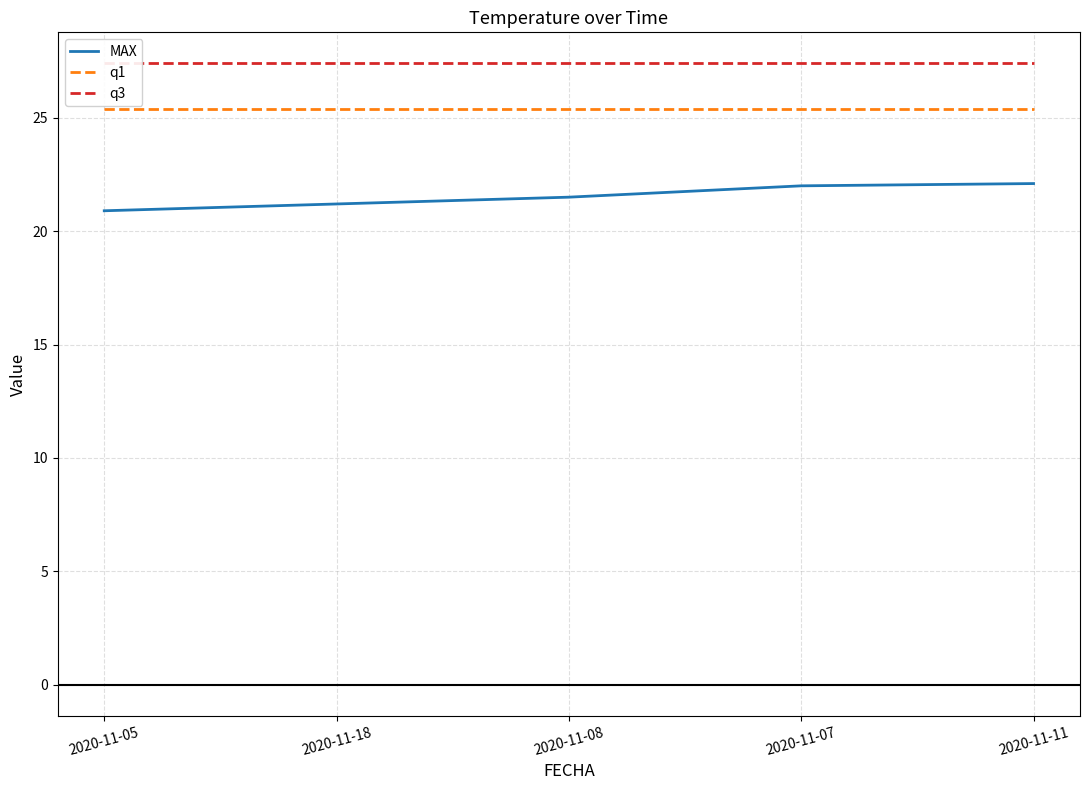

What is the difference between the highest and lowest values at 2020-11-05?

6.5